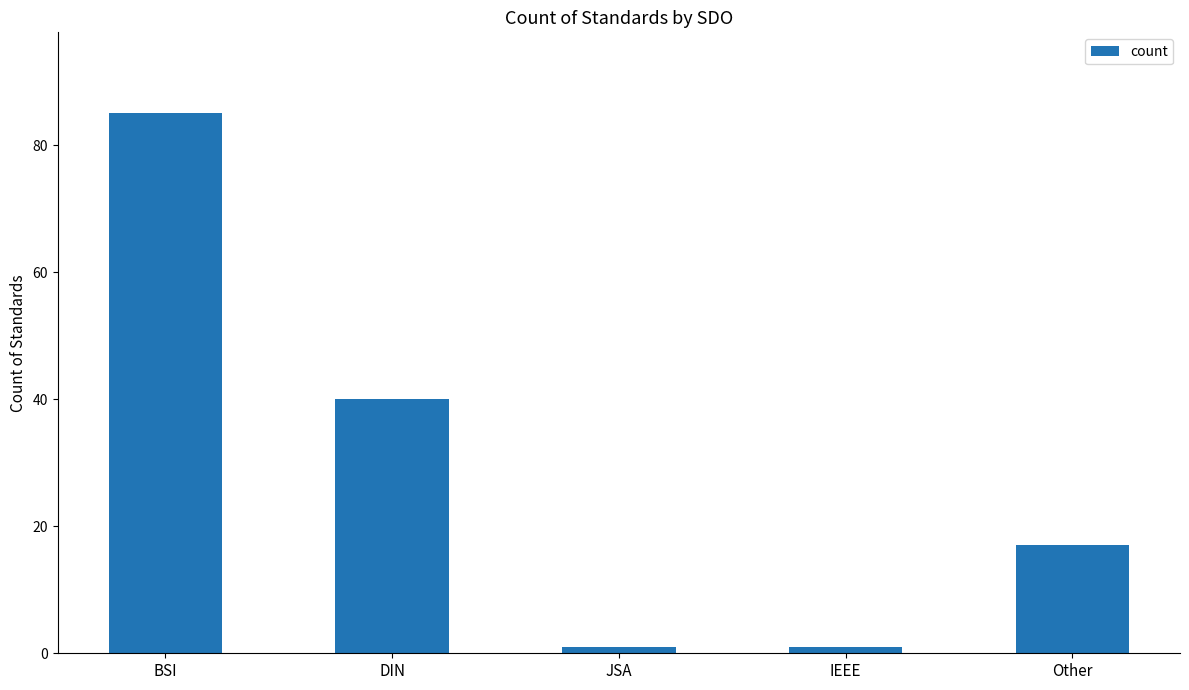

What is the change in value from BSI to JSA?

-84